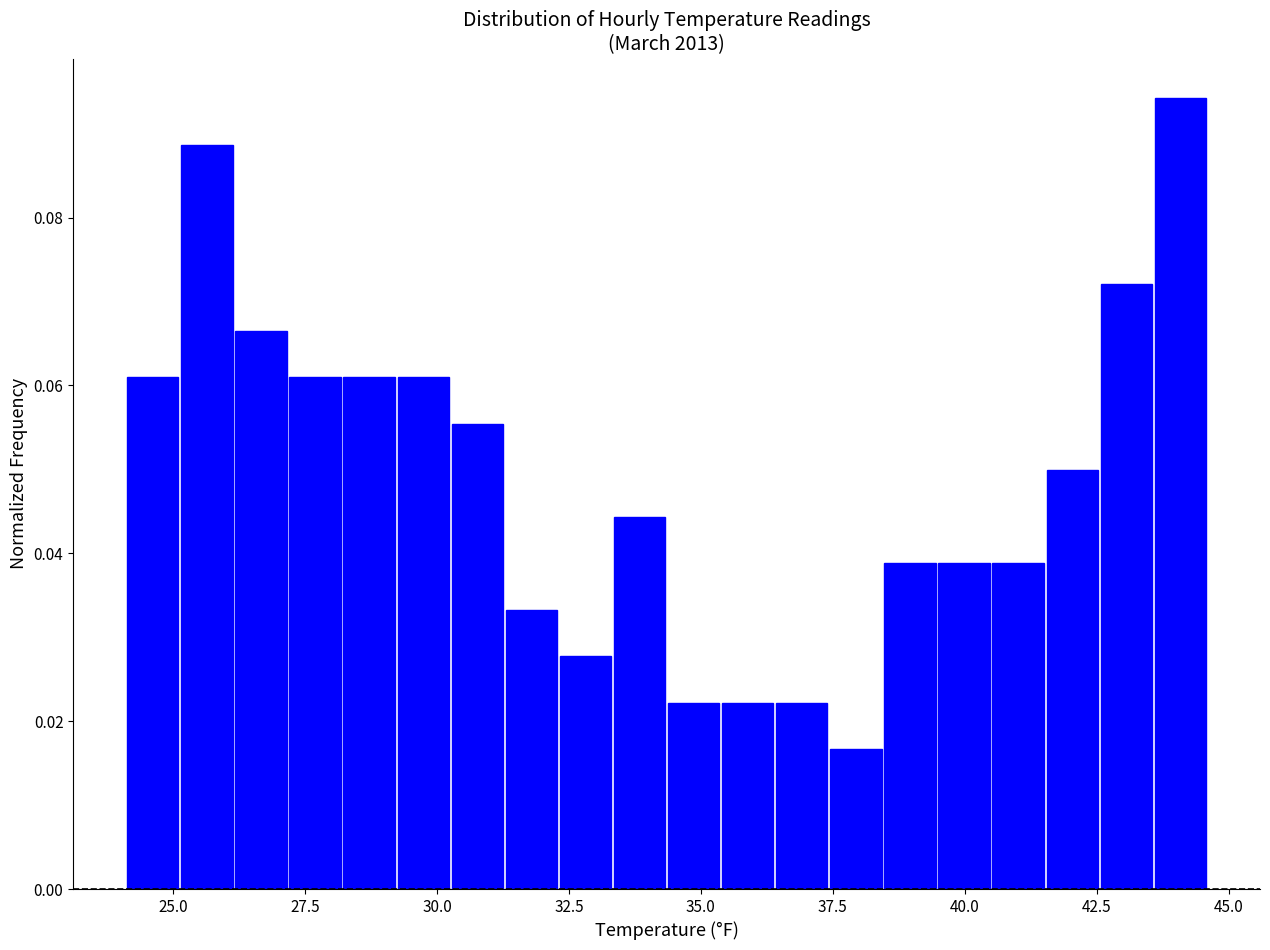

Around what value on the x-axis is the tallest bar? Give the approximate position of its centre, as read against the axis.

44.0